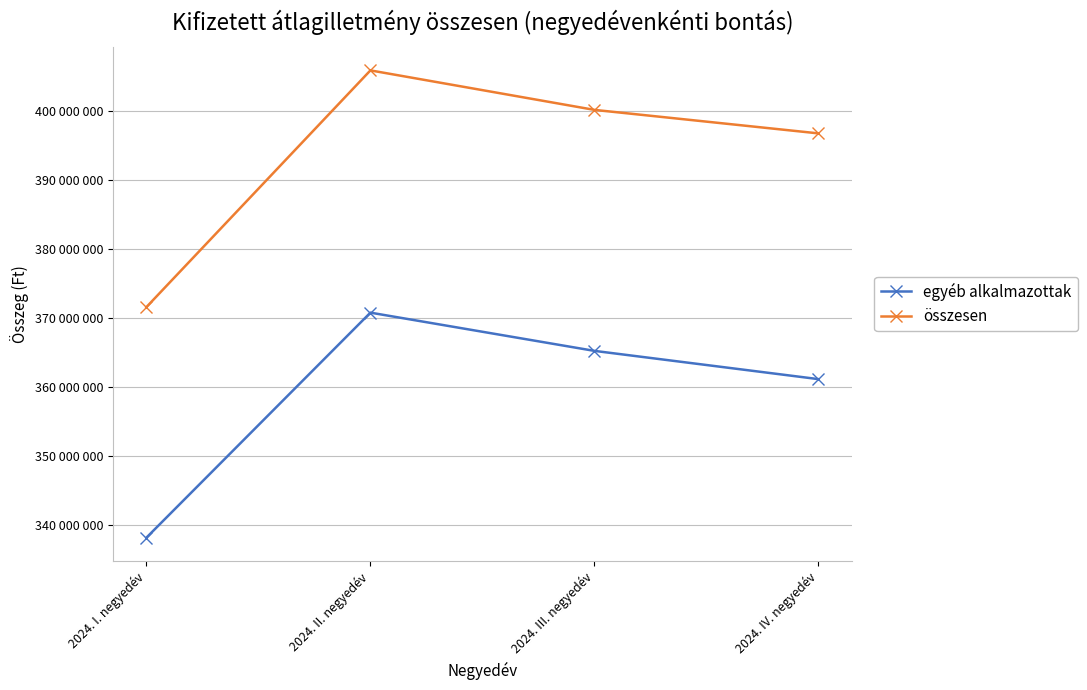

What are all the series names shown in the legend?

egyéb alkalmazottak, összesen